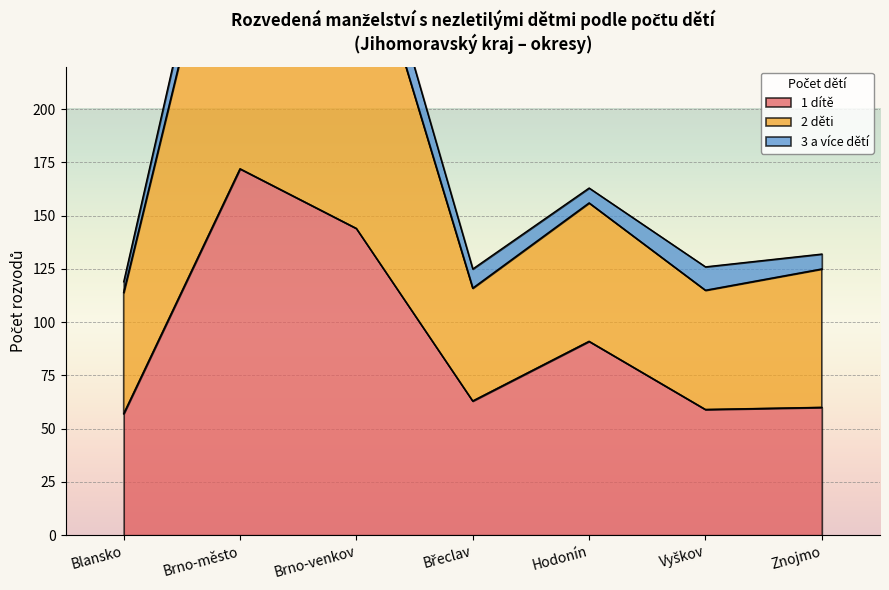

The value of 1 dítě at Brno-venkov is 90. True or false?

False